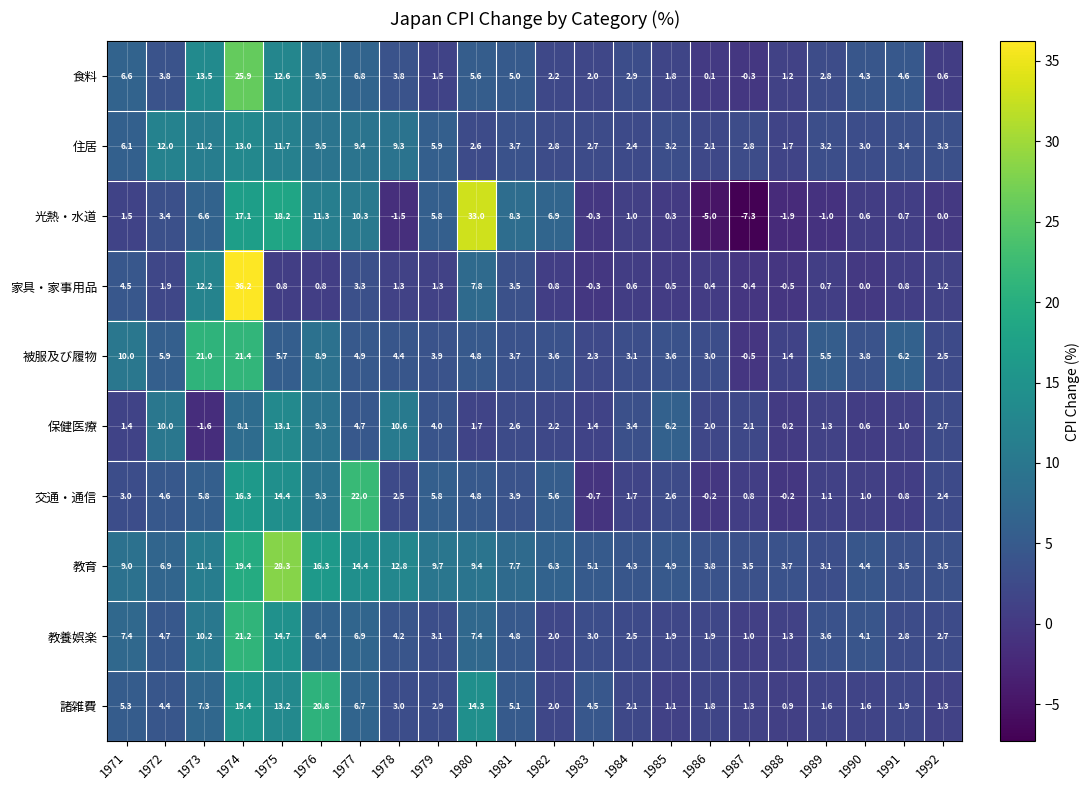

The value of 光熱・水道 at 1971 is 2.0. True or false?

False